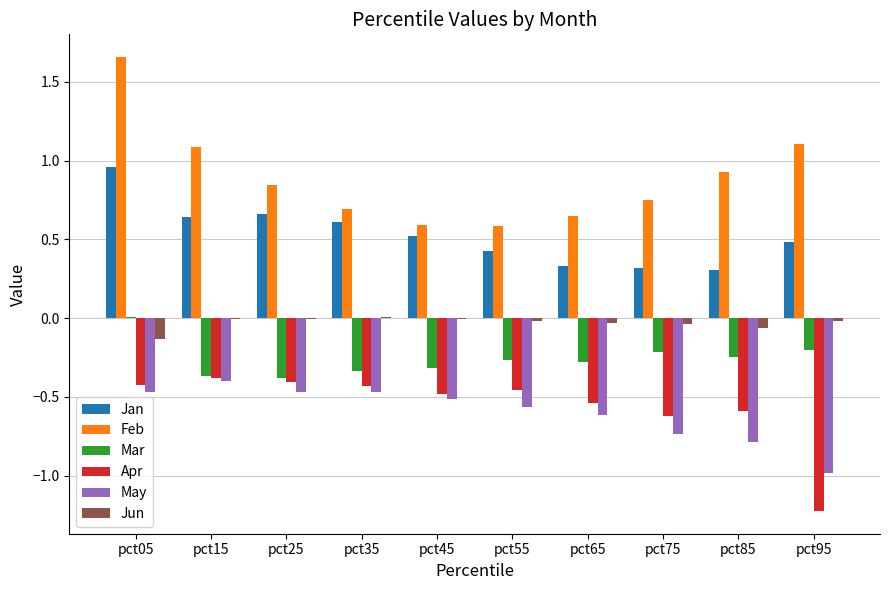

Between pct15 and pct45, which series saw the biggest shift?

Feb